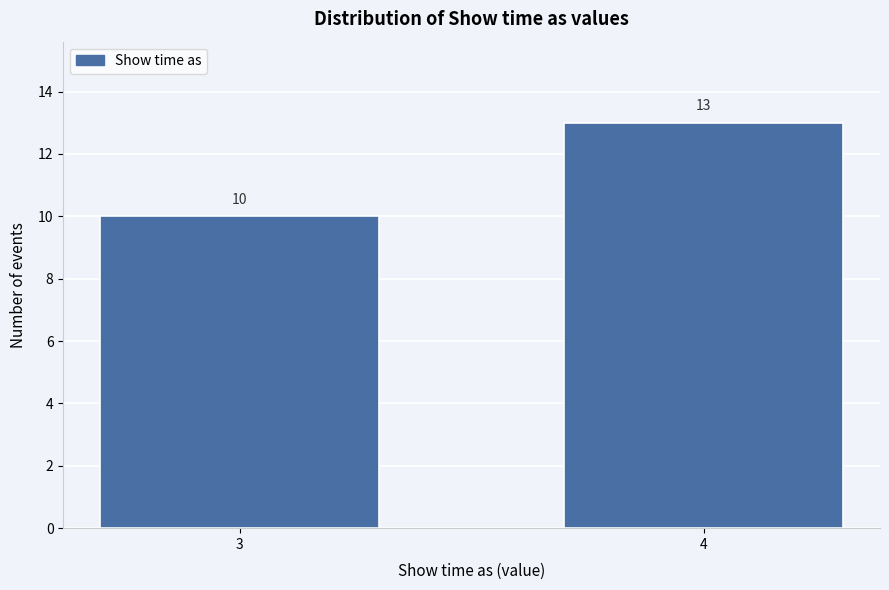

Reading left to right, extract all data points from this chart.

3=10	4=13